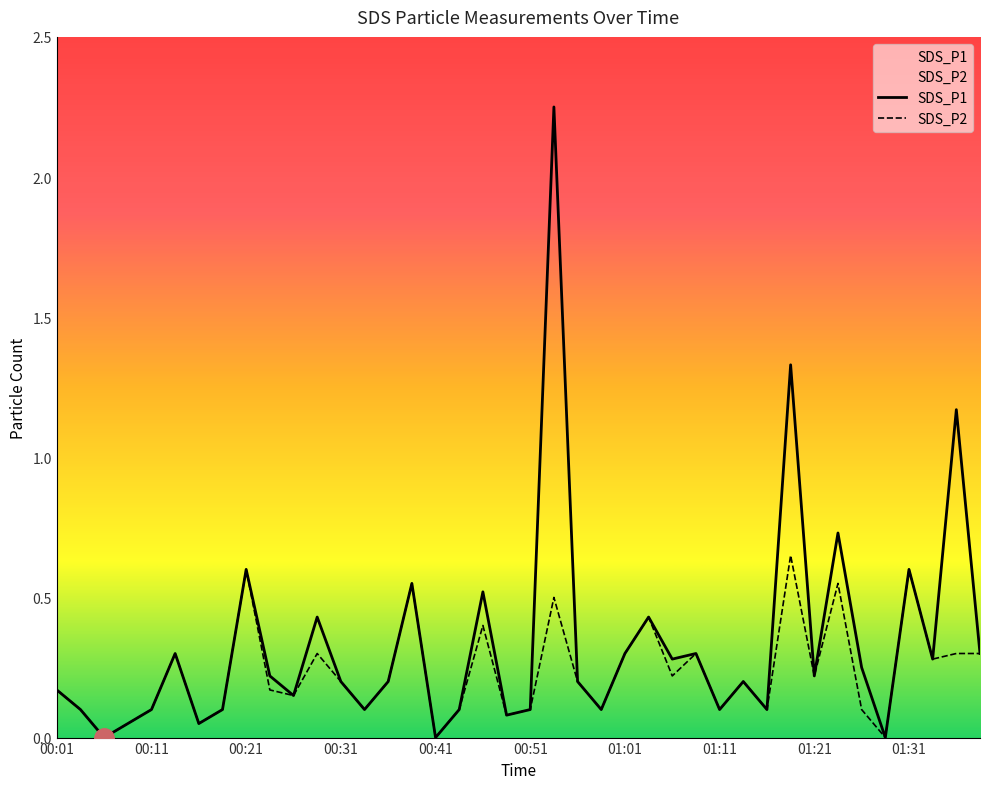

Which series has the largest total across all categories?

SDS_P1